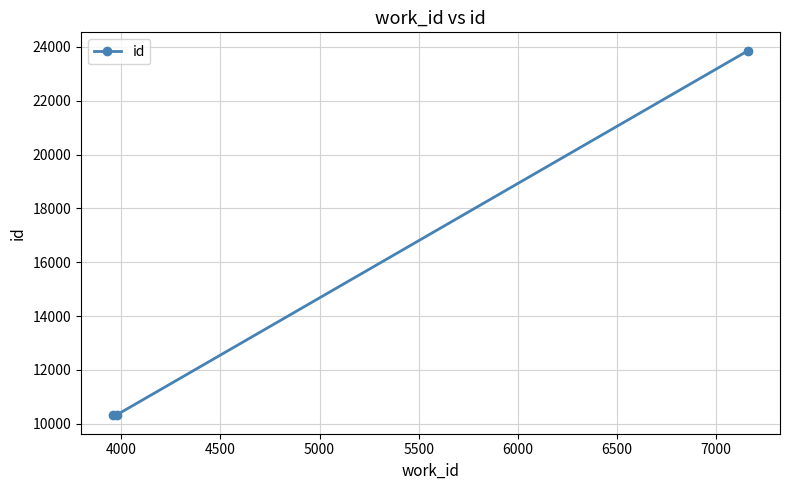

What is the smallest value displayed?

10306